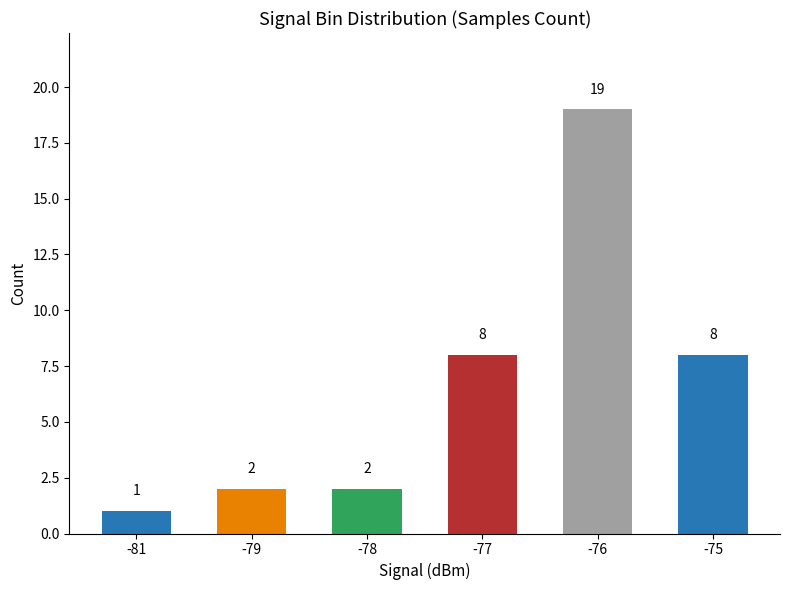

What is the sum of all values?

40